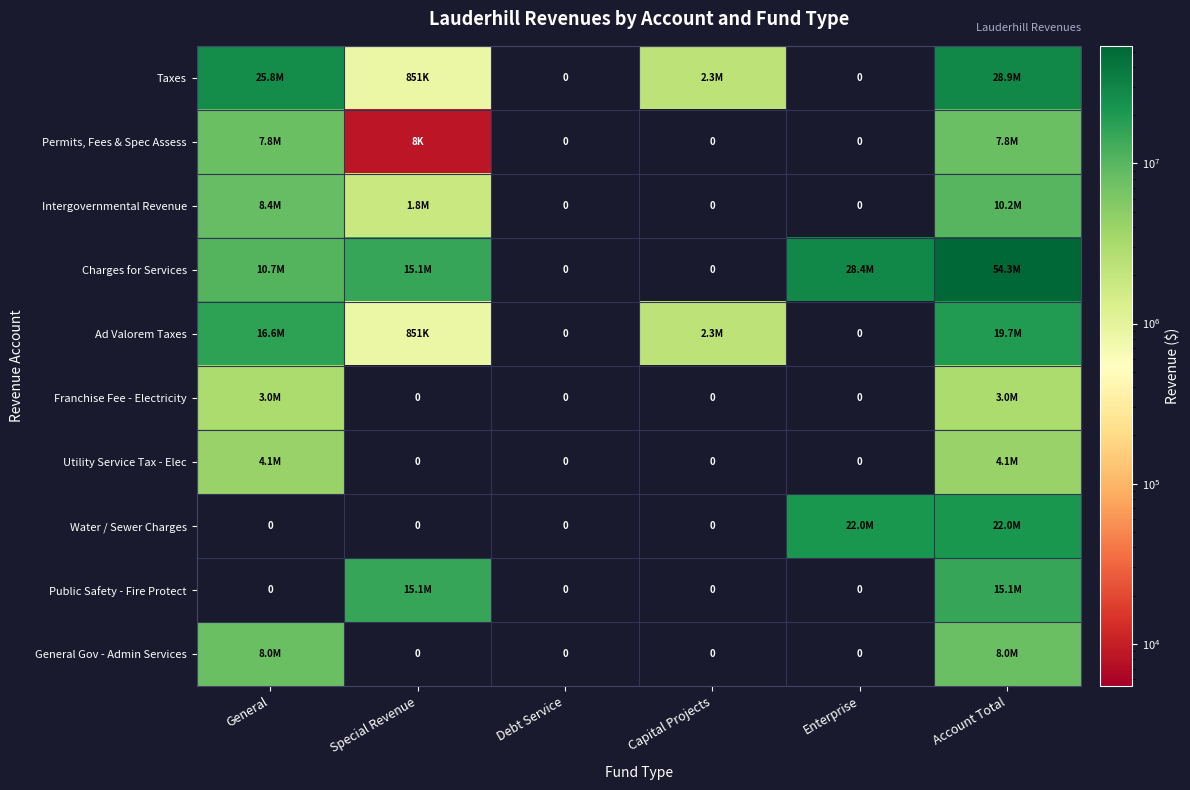

What is the difference between the maximum and minimum values in the Franchise Fee - Electricity series?

2965700